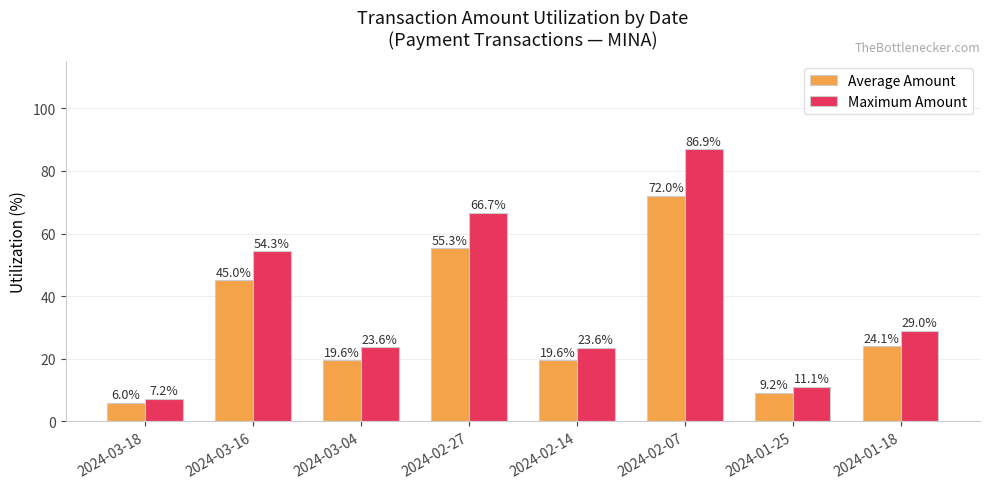

How many values in the Maximum Amount series exceed 29?

4